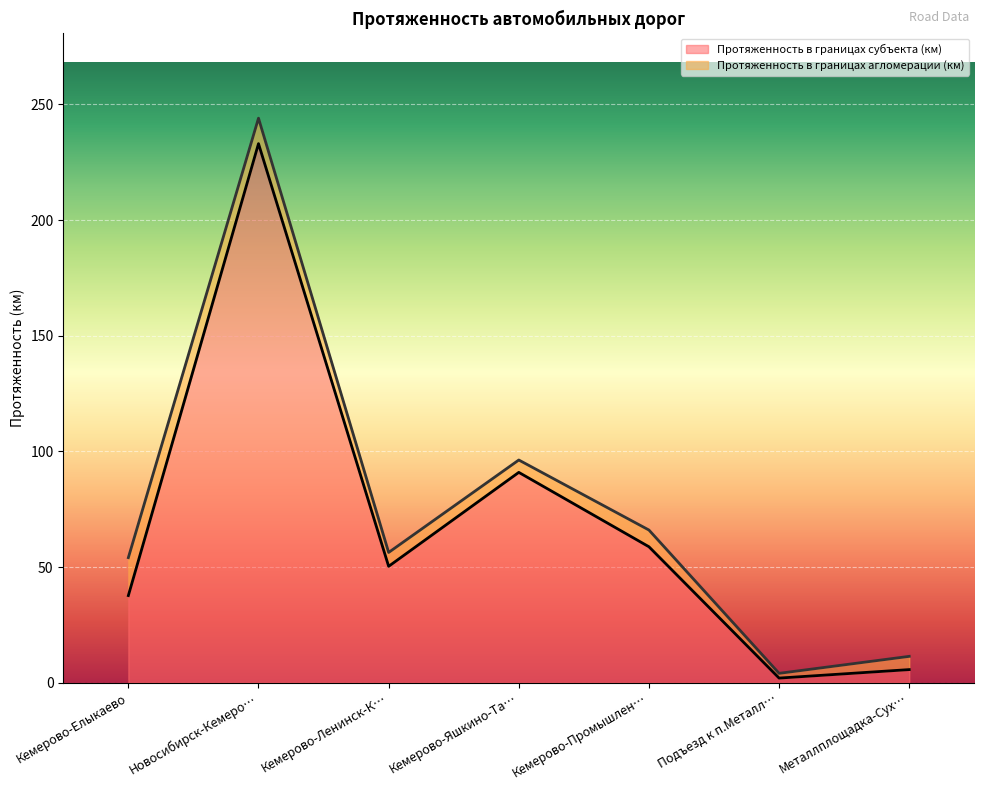

How many lines are shown in the chart?

2